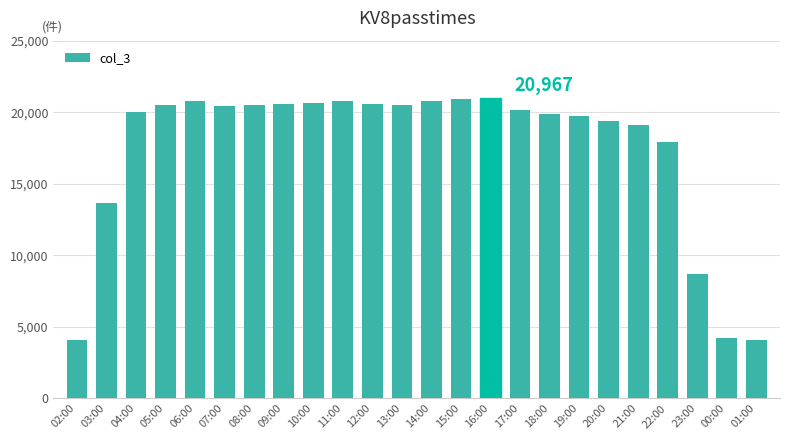

Is it true that the value at 21:00 is 10386?

False